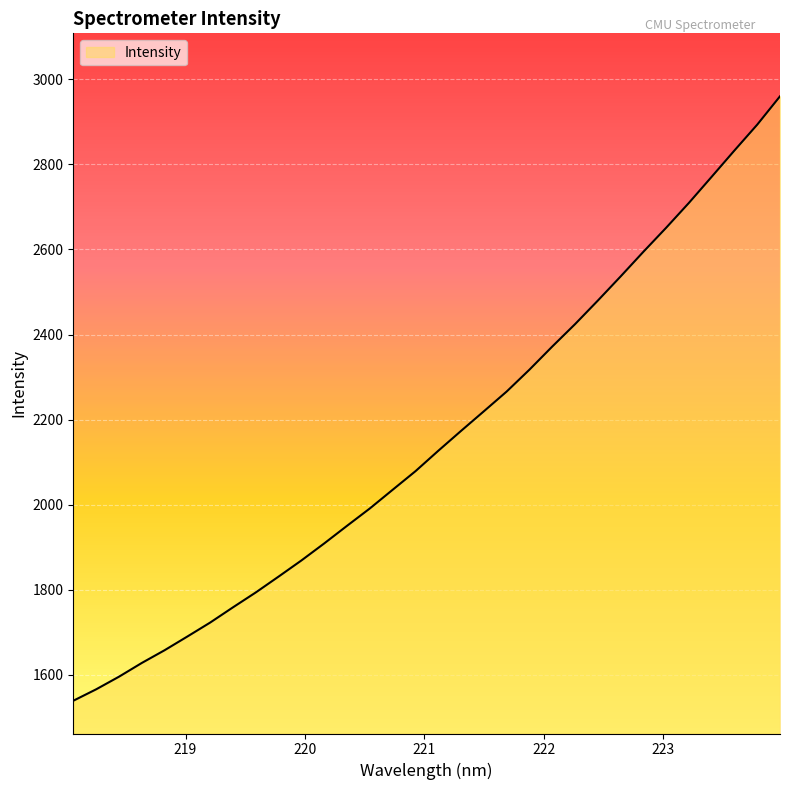

Does the chart have visible grid lines?

Yes